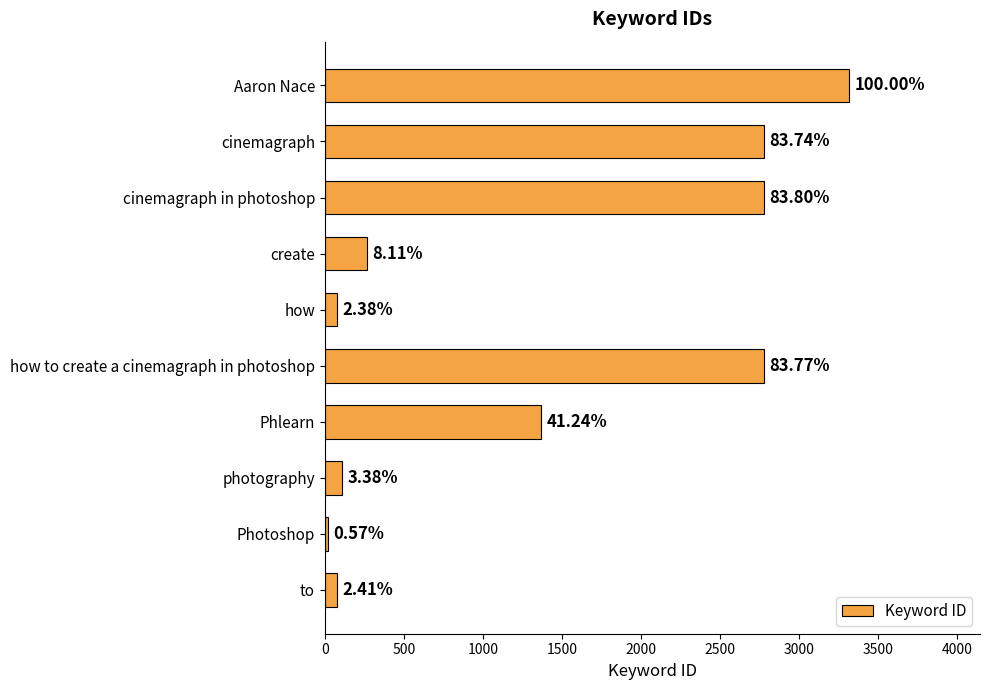

How many bars are there in total?

10